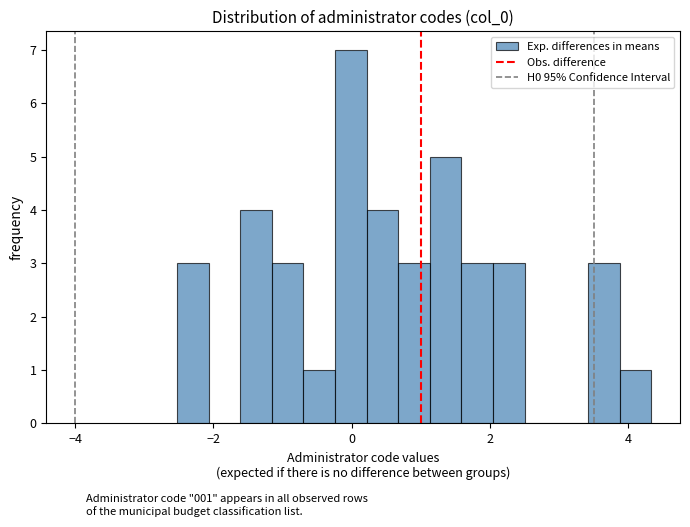

Around what value on the x-axis is the tallest bar? Give the approximate position of its centre, as read against the axis.

0.0